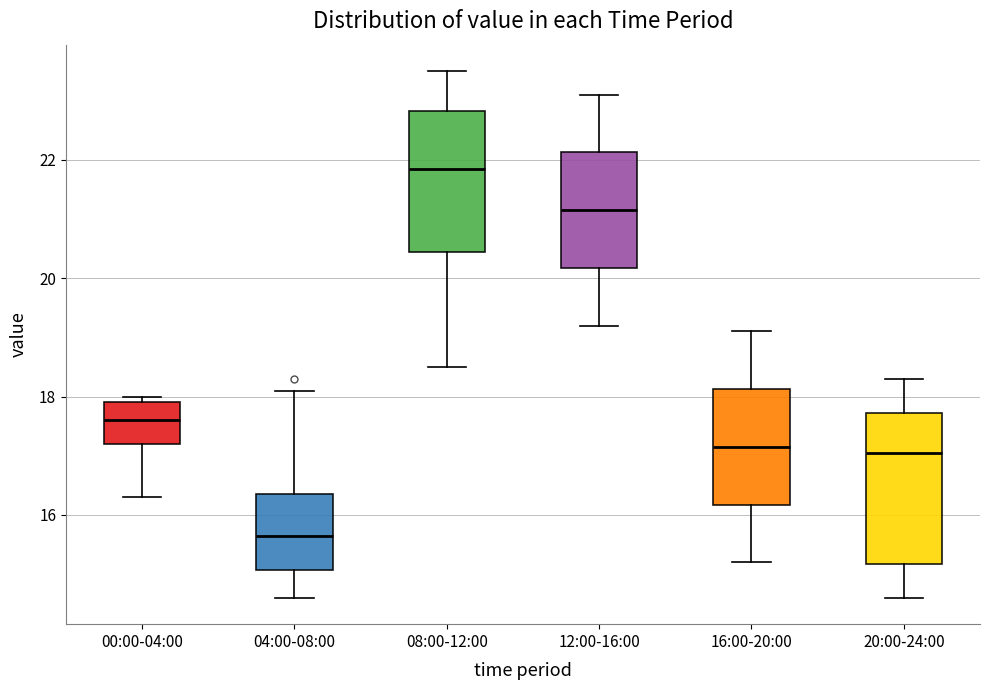

Where does the median line of the box for 12:00-16:00 sit on the y-axis? The values are not printed on the chart, so give them approximately, as read against the axis.

21.2